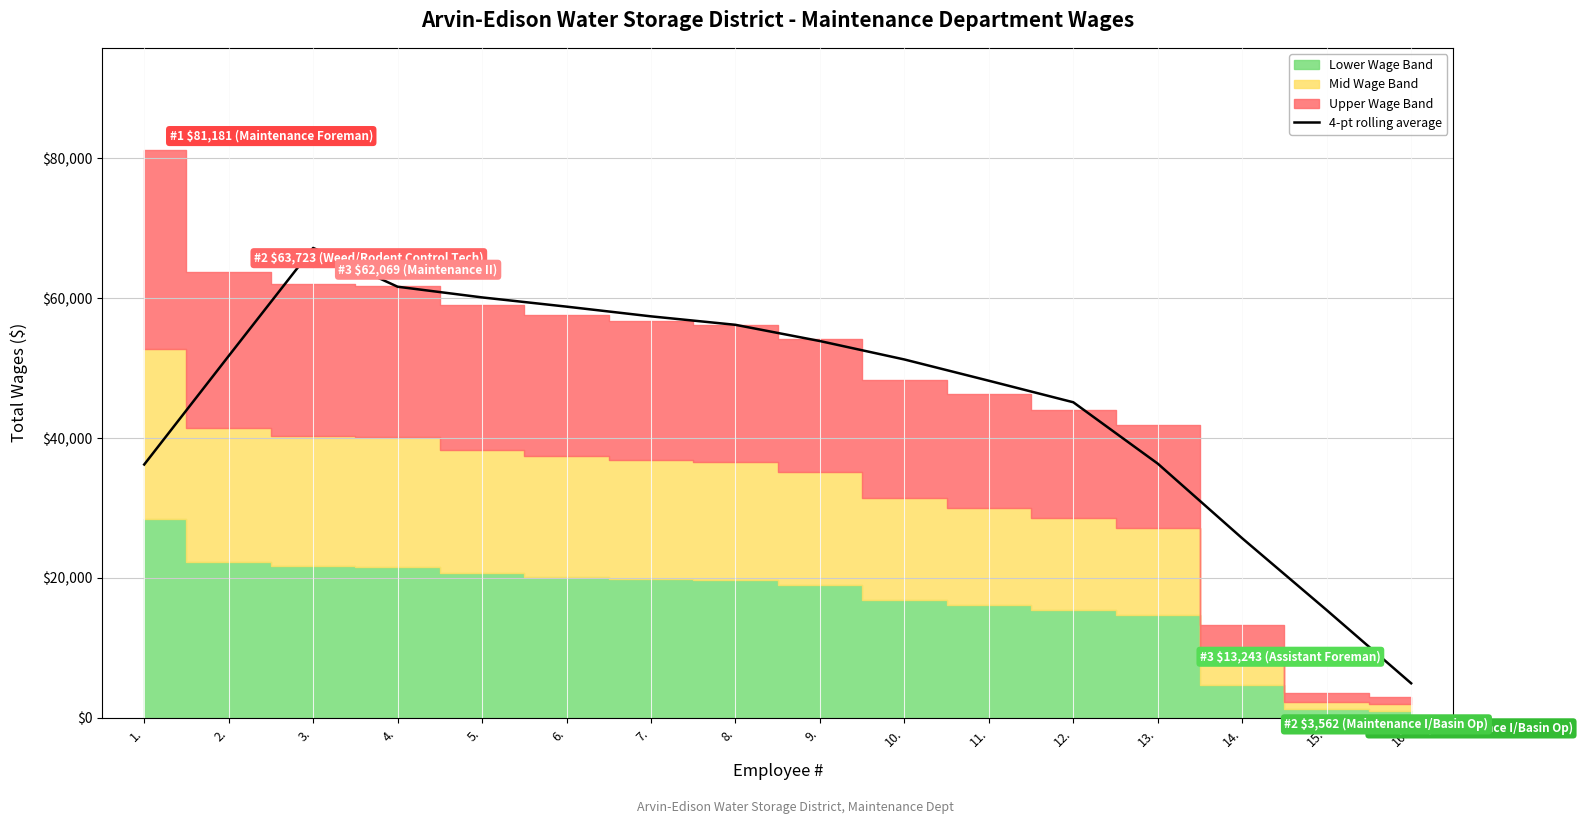

Where does the data first go above 51743?

2.